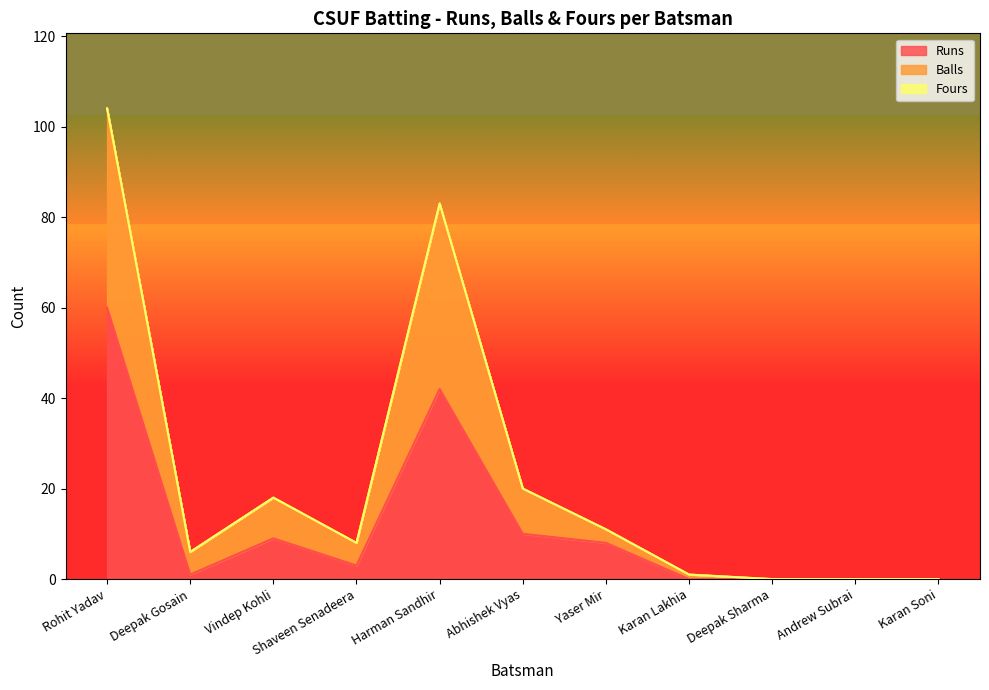

Does the chart have visible grid lines?

No